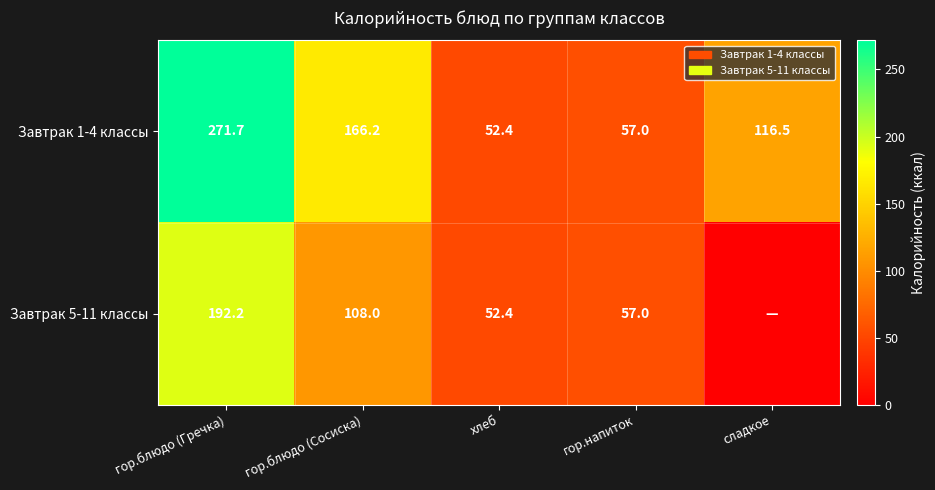

Which series changed the most between гор.блюдо (Гречка) and гор.блюдо (Сосиска)?

Завтрак 1-4 классы